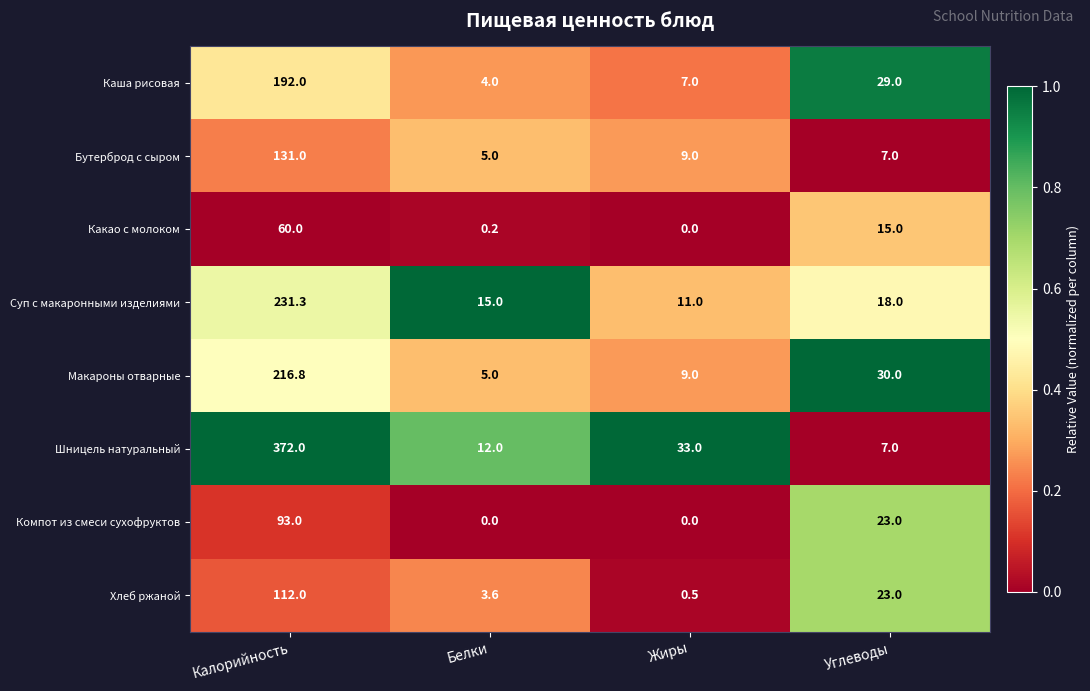

The value of Компот из смеси сухофруктов at Углеводы is 23.0. True or false?

True